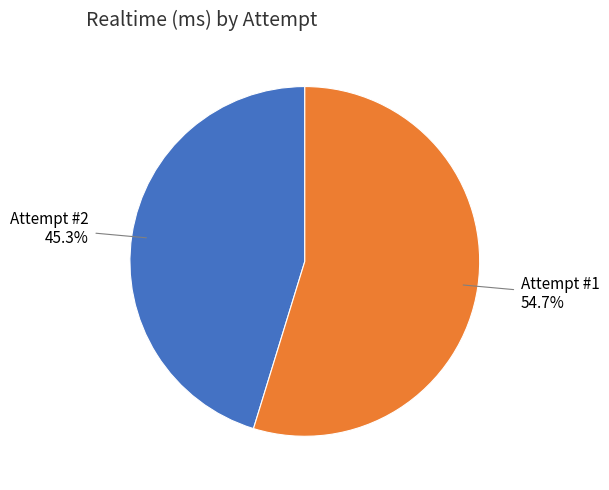

Rank the categories by value from highest to lowest.

Attempt #1, Attempt #2